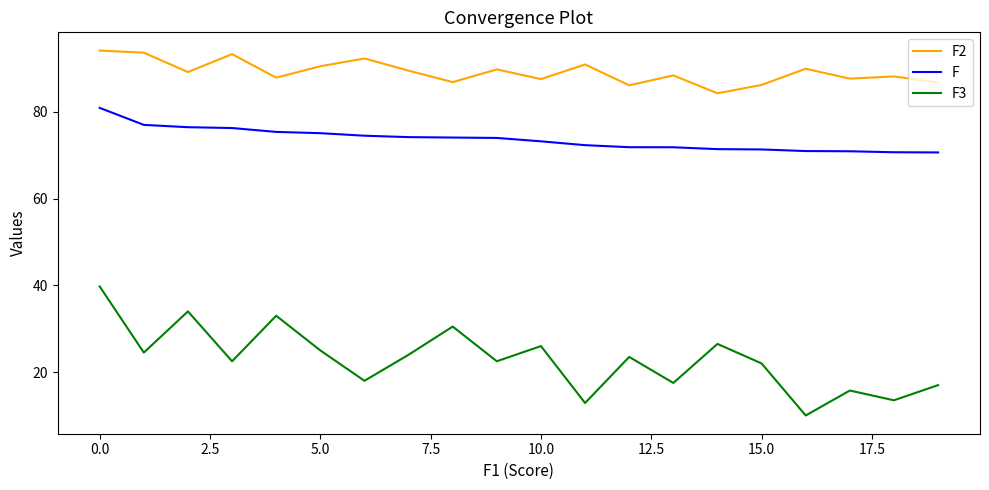

What is the maximum value shown in the chart?

94.1